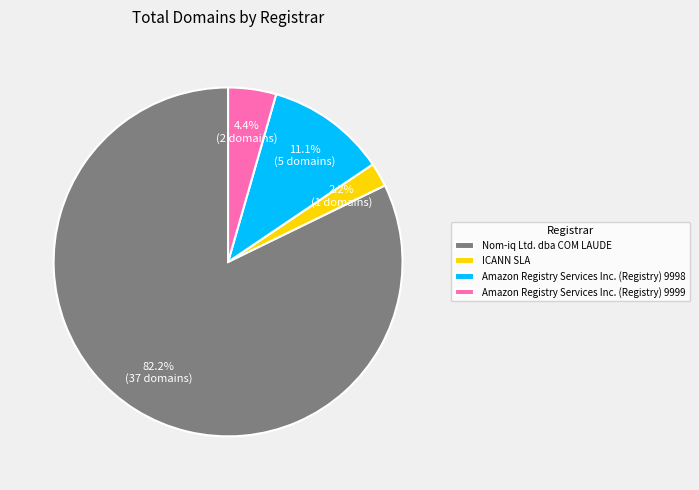

How many slices are in this pie chart?

4